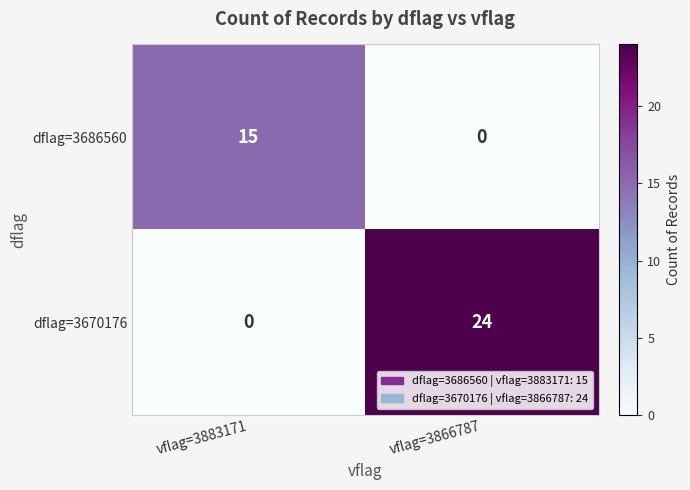

Count the number of data series in this chart.

2